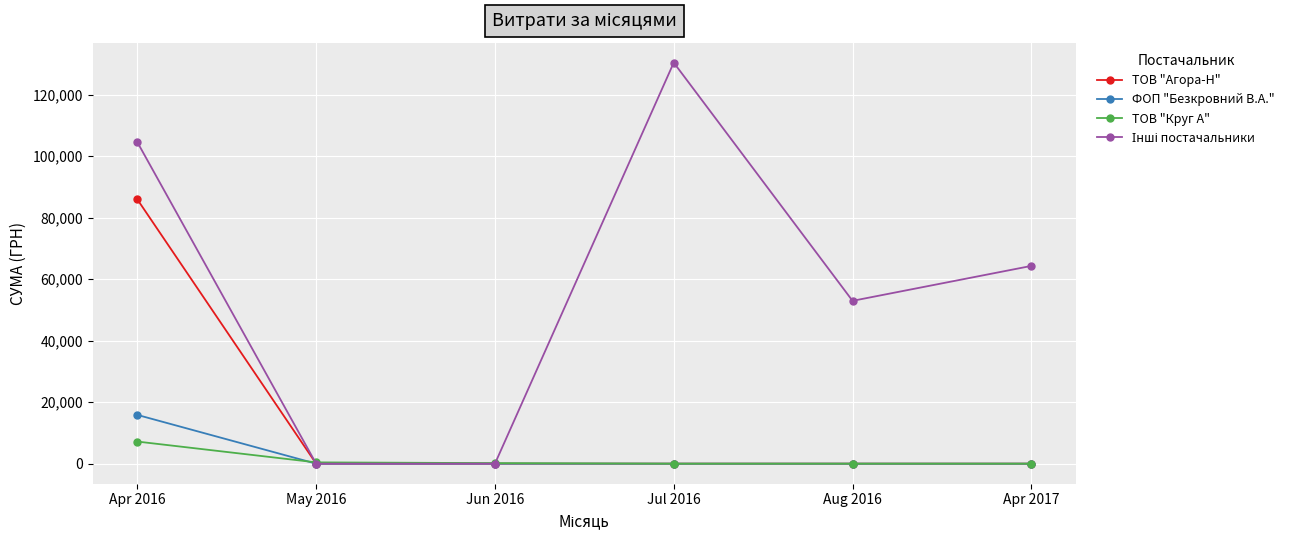

What is the label of the 3rd point from the right?

Jul 2016